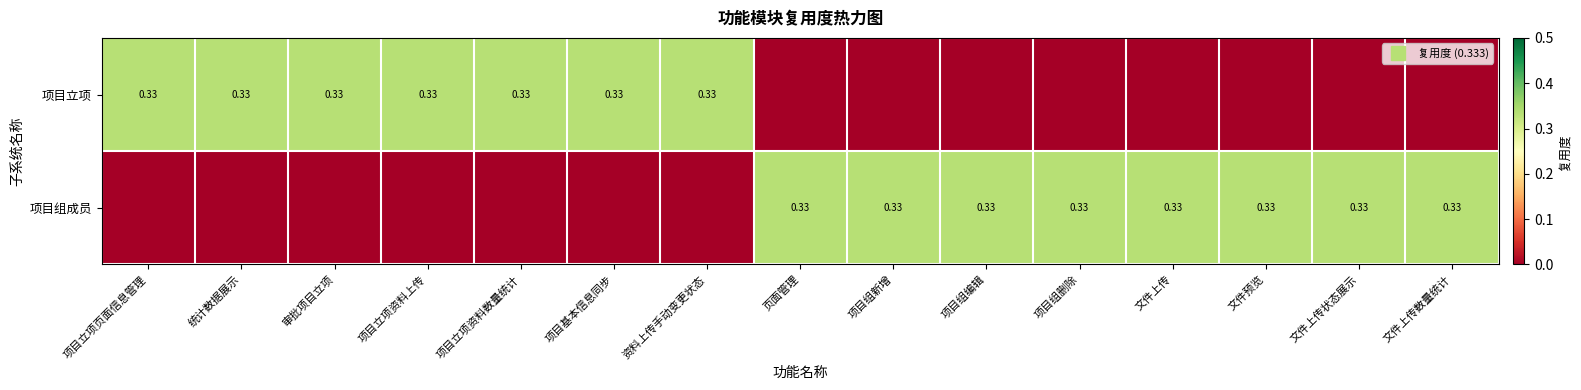

What is the average value of the 项目组成员 series?

0.2